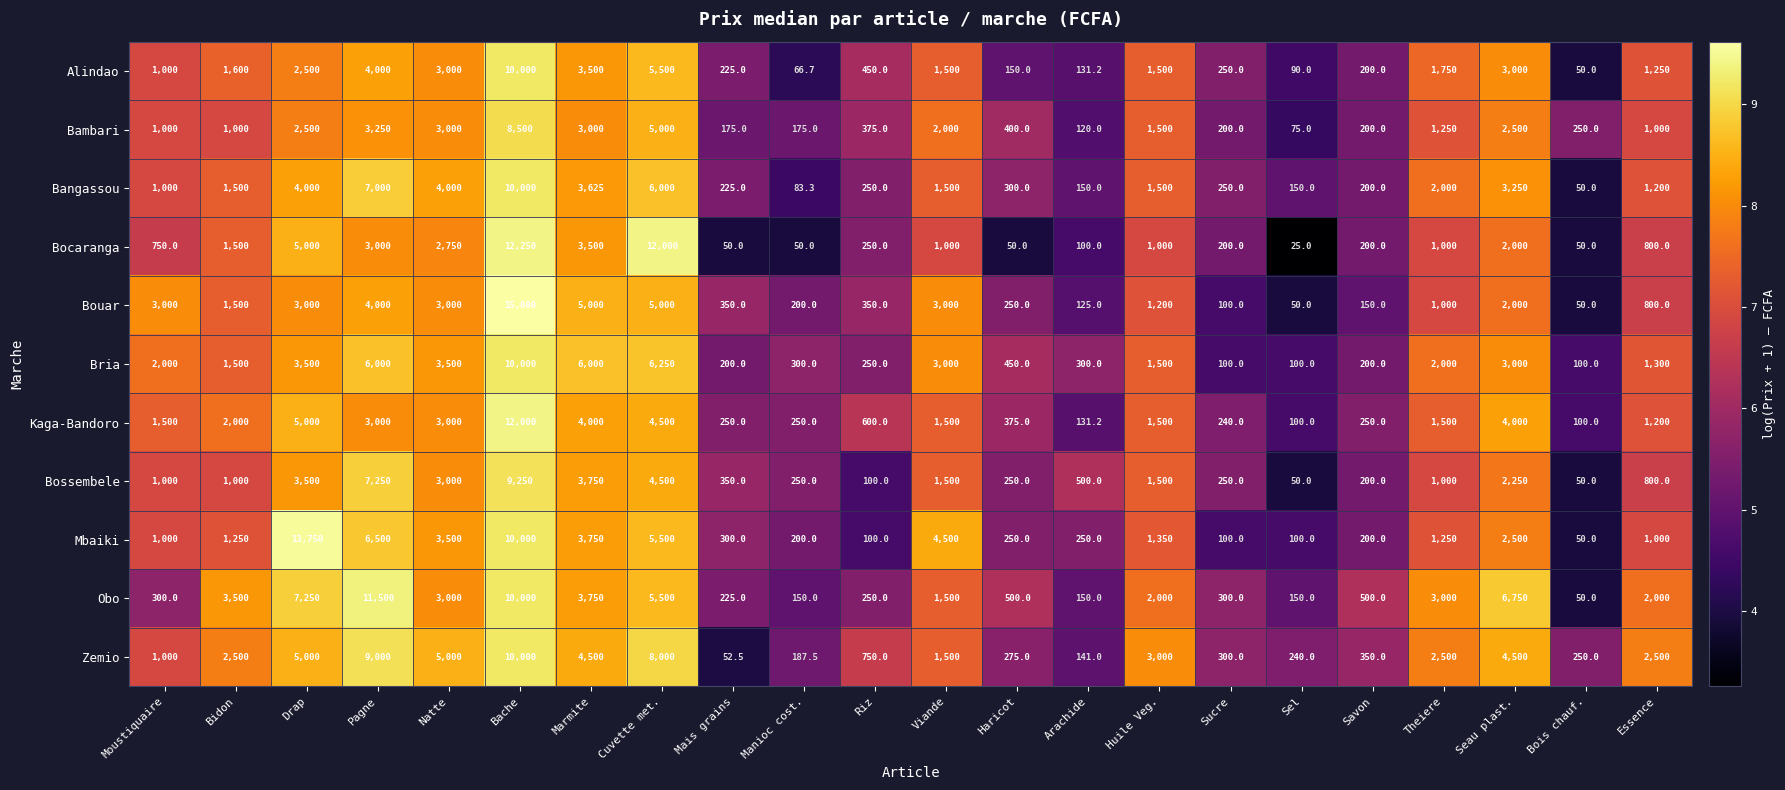

What is the average value of the Mbaiki series?

2609.1